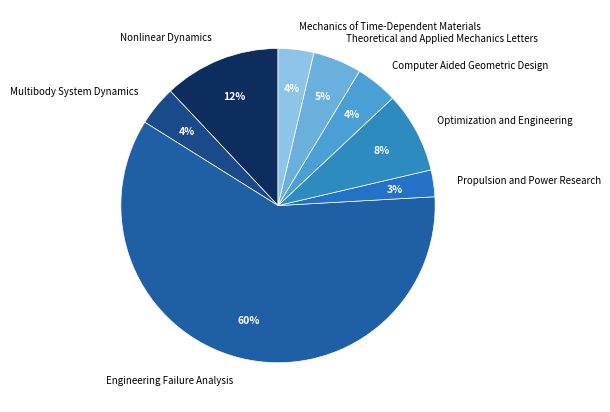

What is the smallest slice in the pie chart?

Propulsion and Power Research